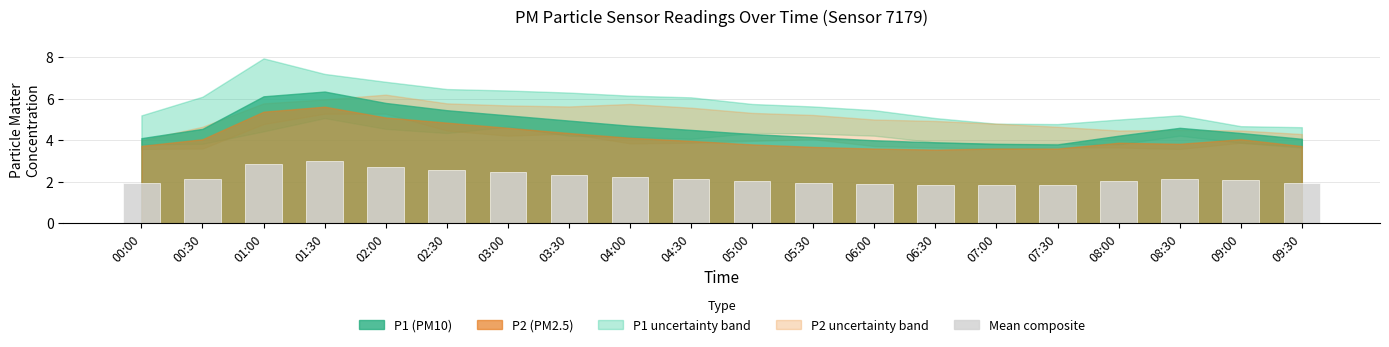

What is the sum of all values?

44.0